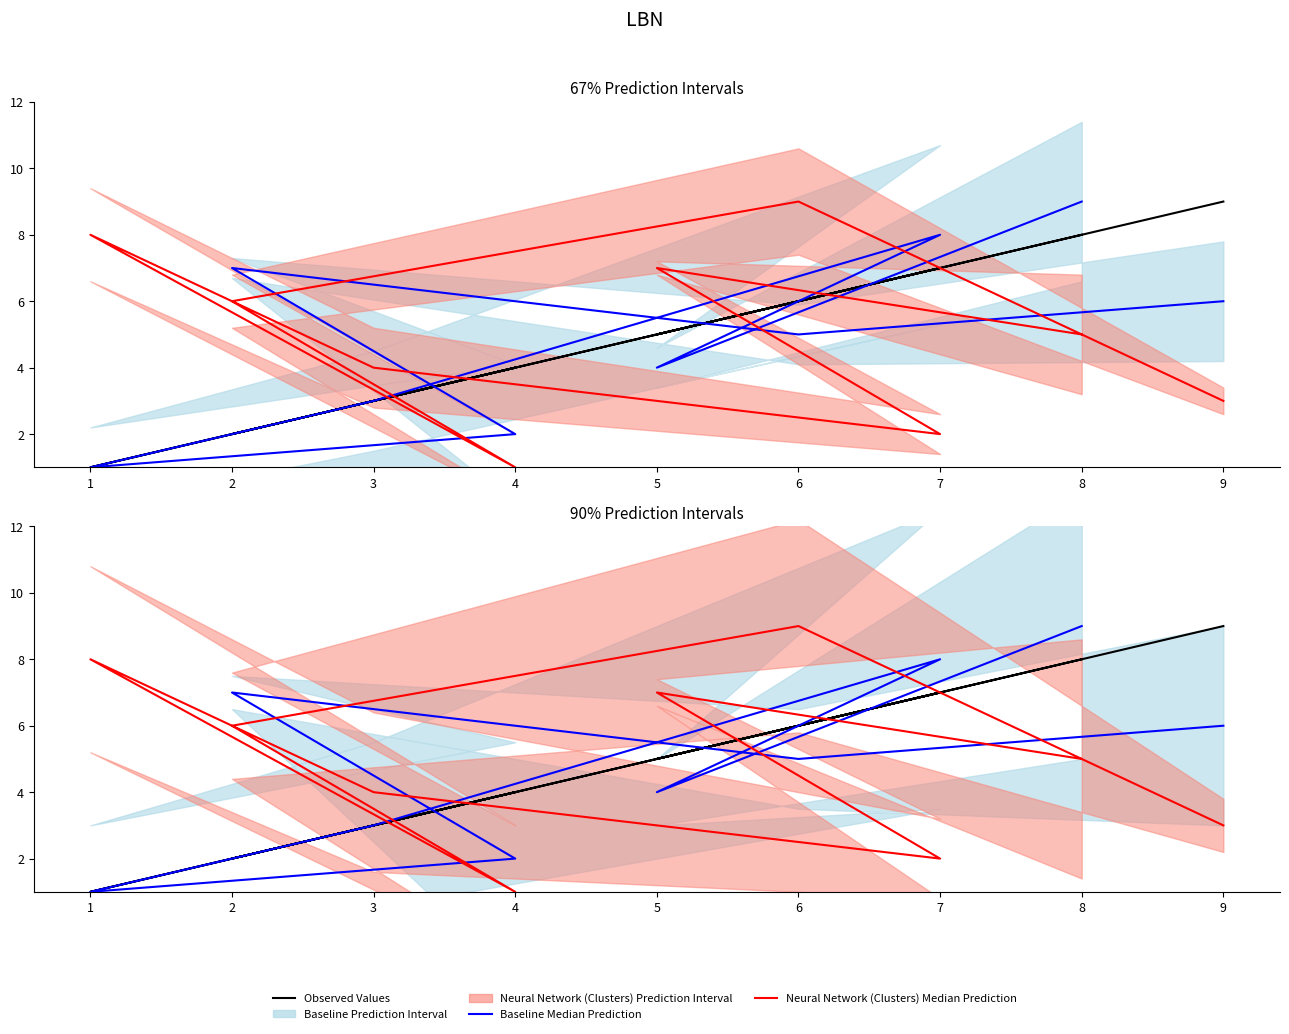

What is the minimum value for Neural Network (Clusters) Median Prediction?

1